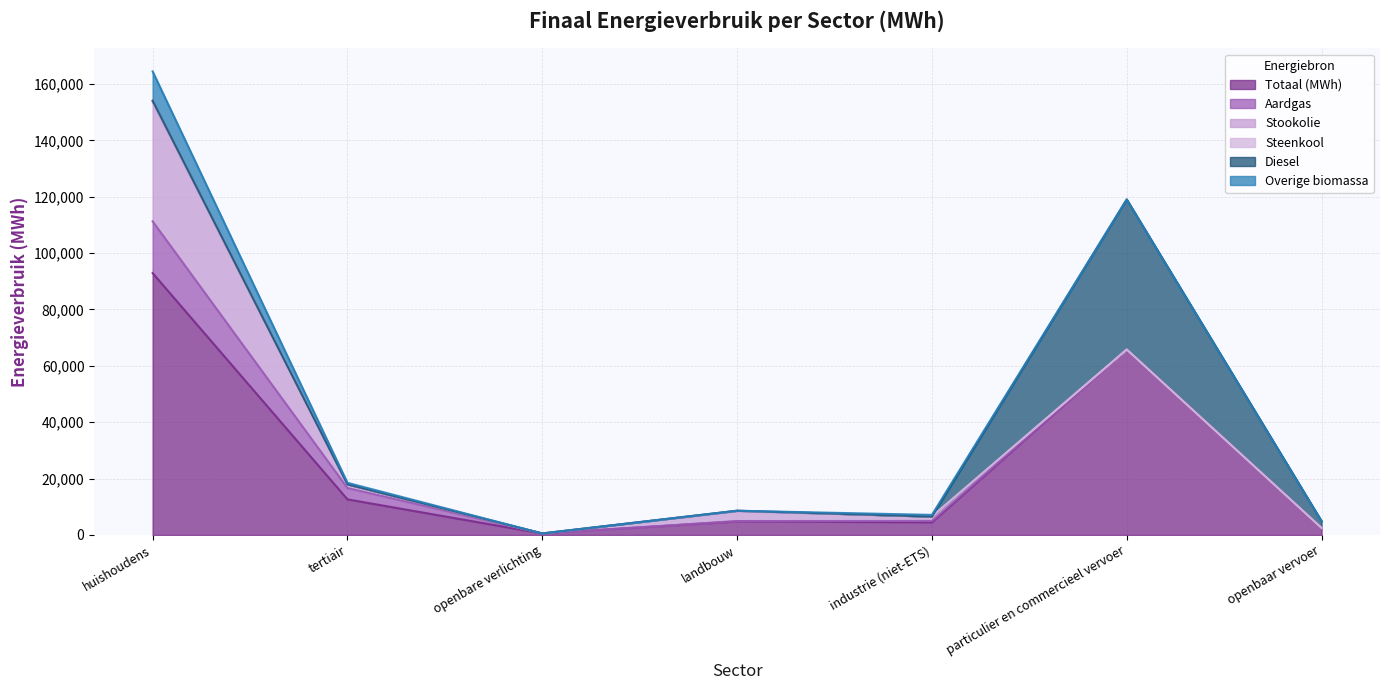

Reading left to right, list all the values displayed in this chart.

Totaal (MWh): huishoudens=92916.2	tertiair=12639.9	openbare verlichting=531.6	landbouw=4814.4	industrie (niet-ETS)=4505.4	particulier en commercieel vervoer=65802.6	openbaar vervoer=2504.9
Aardgas: huishoudens=18369.0	tertiair=4010.8	openbare verlichting=0.0	landbouw=125.9	industrie (niet-ETS)=467.3	particulier en commercieel vervoer=6.4	openbaar vervoer=0.0
Stookolie: huishoudens=42294.8	tertiair=1305.7	openbare verlichting=0.0	landbouw=3506.5	industrie (niet-ETS)=1552.7	particulier en commercieel vervoer=0.0	openbaar vervoer=0.0
Steenkool: huishoudens=504.5	tertiair=0.0	openbare verlichting=0.0	landbouw=152.8	industrie (niet-ETS)=0.1	particulier en commercieel vervoer=0.0	openbaar vervoer=0.0
Diesel: huishoudens=0.0	tertiair=0.0	openbare verlichting=0.0	landbouw=0.0	industrie (niet-ETS)=0.0	particulier en commercieel vervoer=53223.2	openbaar vervoer=2398.3
Overige biomassa: huishoudens=10372.2	tertiair=546.1	openbare verlichting=0.0	landbouw=0.0	industrie (niet-ETS)=593.1	particulier en commercieel vervoer=0.0	openbaar vervoer=0.0